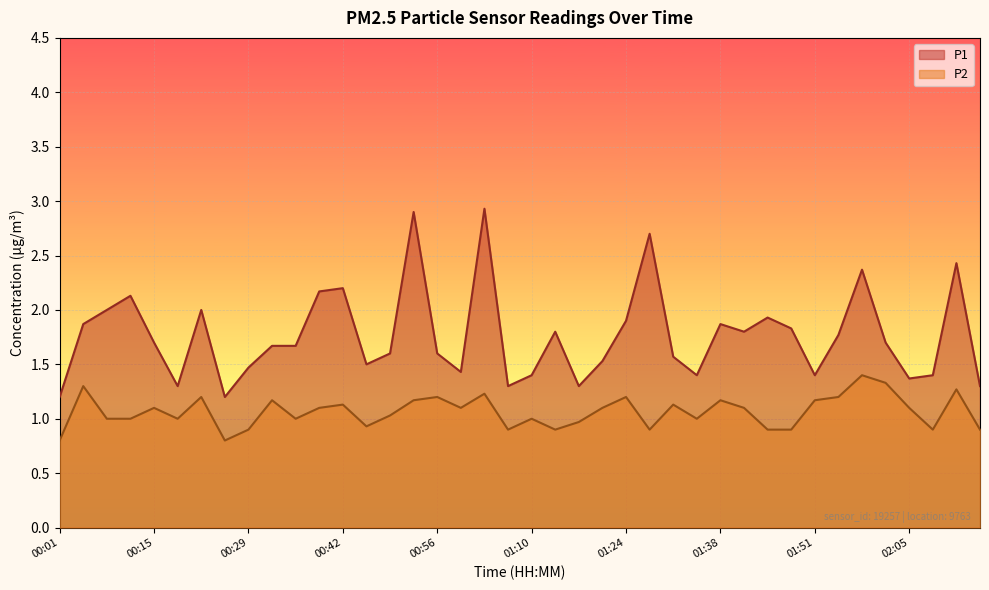

Rank the series by their maximum value, from lowest to highest.

P2, P1